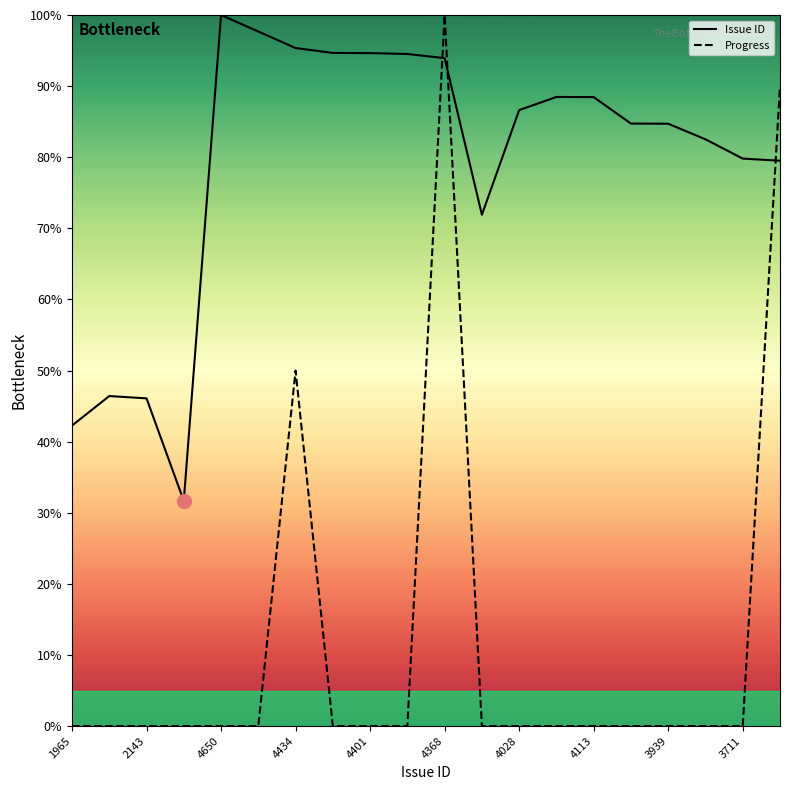

List the series in order of their overall mean, highest first.

Issue ID, Progress